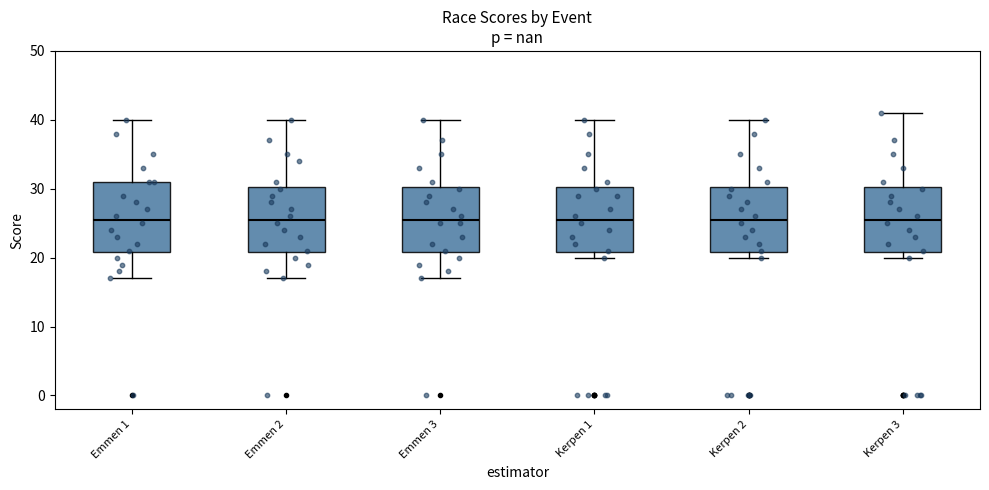

Reading left to right, transcribe this box plot: for each box, give where its median line is, the range the box spans, and where its two whiskers end, as read against the y-axis. The values are not printed on the chart, so give them approximately, as read against the axis.

Emmen 1: median 26, box 21 to 31, whiskers 17 to 40
Emmen 2: median 26, box 21 to 30, whiskers 17 to 40
Emmen 3: median 26, box 21 to 30, whiskers 17 to 40
Kerpen 1: median 26, box 21 to 30, whiskers 20 to 40
Kerpen 2: median 26, box 21 to 30, whiskers 20 to 40
Kerpen 3: median 26, box 21 to 30, whiskers 20 to 41